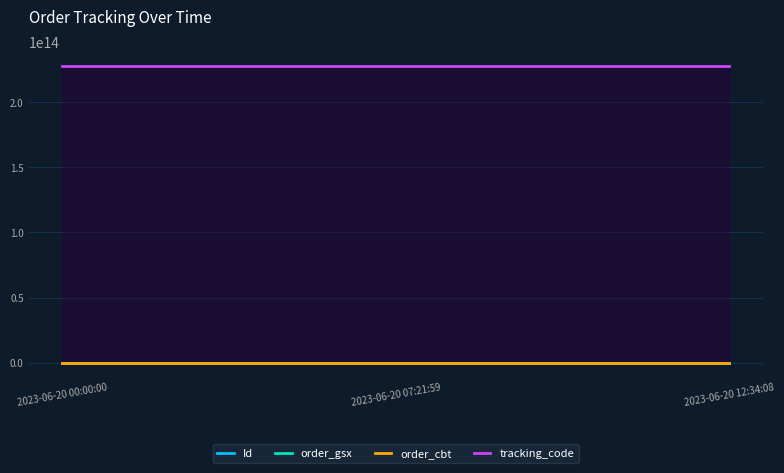

Where is Id nearest to the value 69872579?

2023-06-20 07:21:59